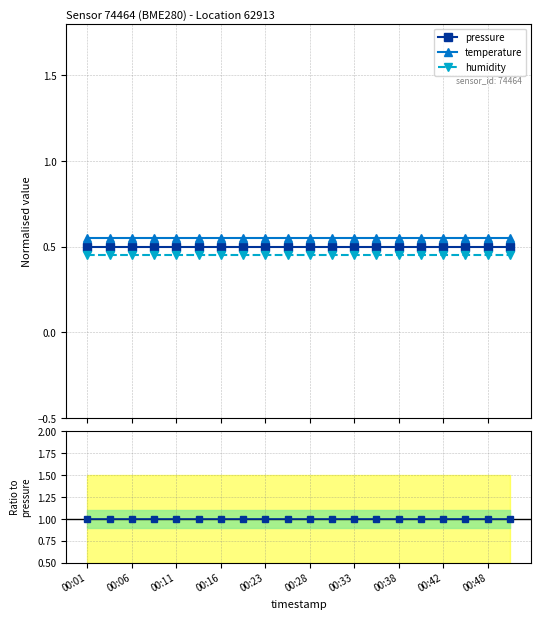

True or false: pressure and humidity intersect in this chart.

False